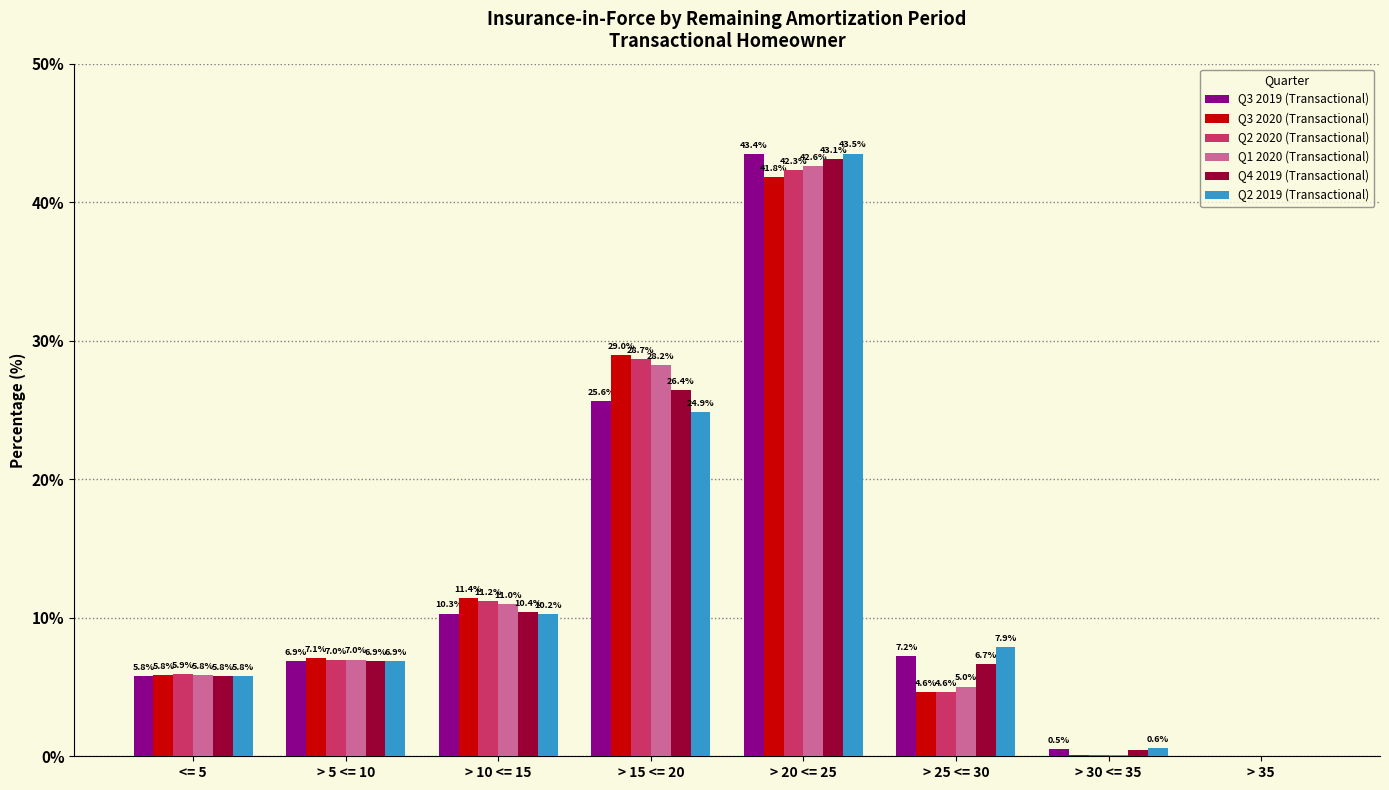

Is the value of Q1 2020 (Transactional) at > 20 <= 25 greater than the value of Q3 2020 (Transactional) at > 20 <= 25?

Yes